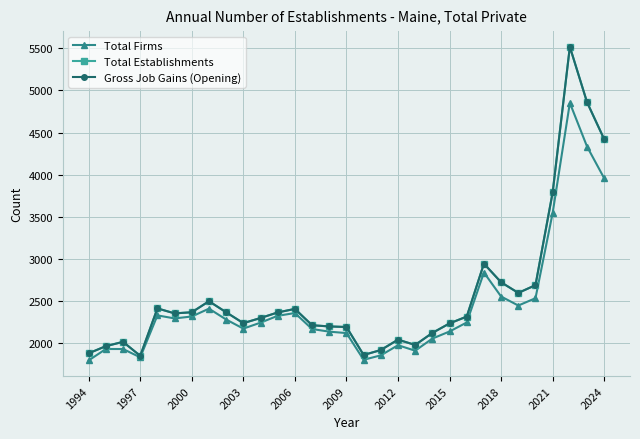

In Gross Job Gains (Opening), how many points are lower than both neighbors (excluding endpoints)?

6